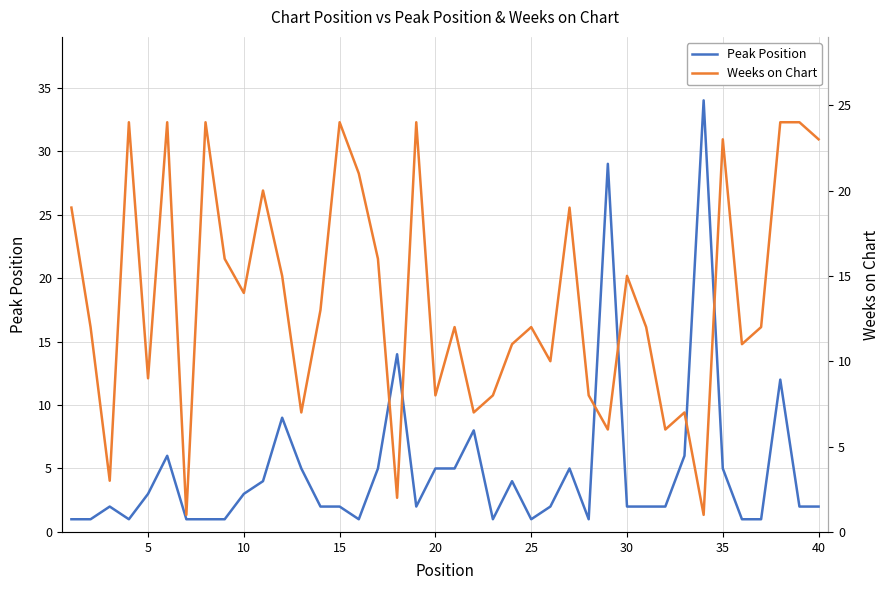

What is the maximum value for Peak Position?

34